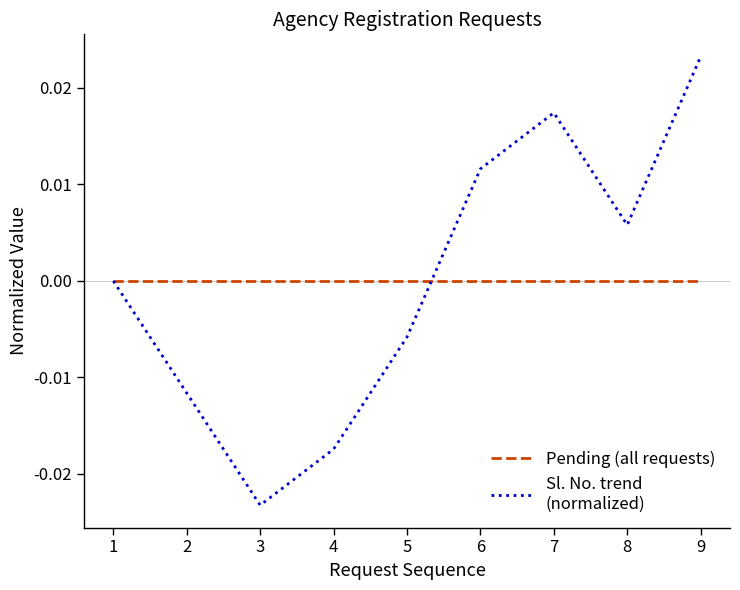

At which category is the sum across all series the highest?

9